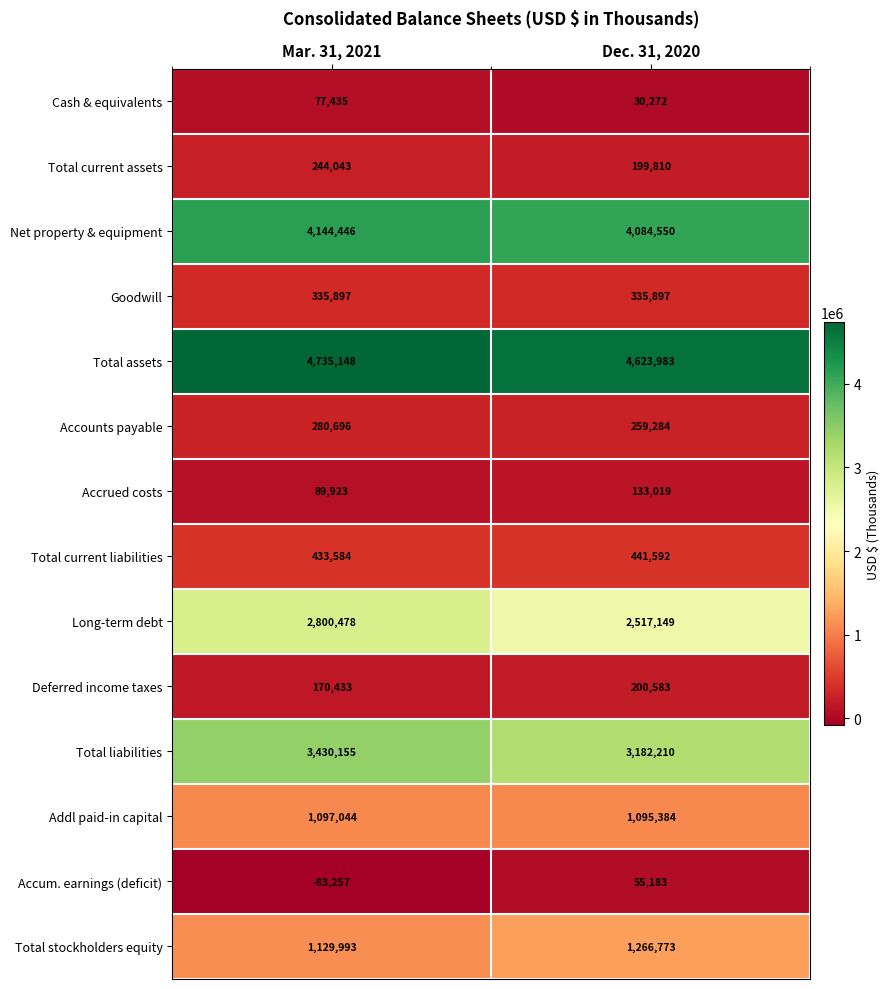

At Mar. 31, 2021, list the series in order from largest to smallest.

Total assets, Net property & equipment, Total liabilities, Long-term debt, Total stockholders equity, Addl paid-in capital, Total current liabilities, Goodwill, Accounts payable, Total current assets, Deferred income taxes, Accrued costs, Cash & equivalents, Accum. earnings (deficit)